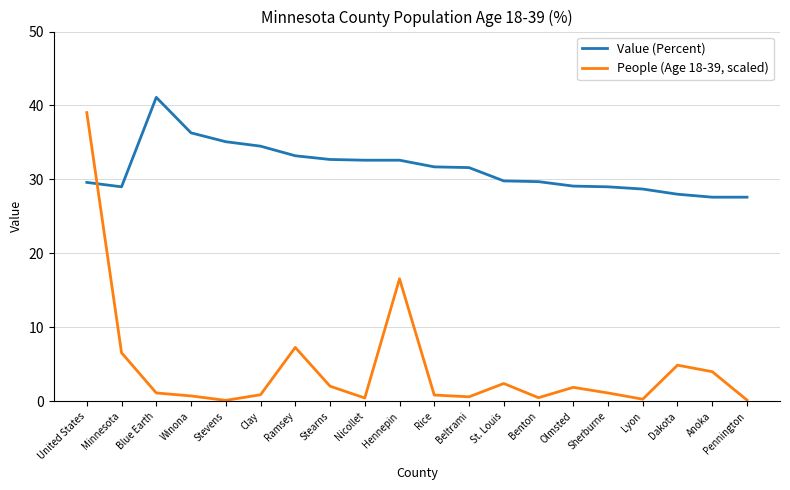

Count the number of data series in this chart.

2